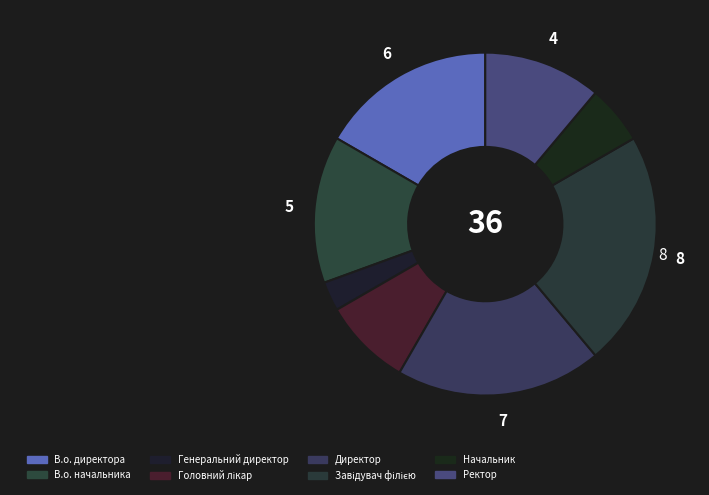

Count the number of slices in the pie.

8